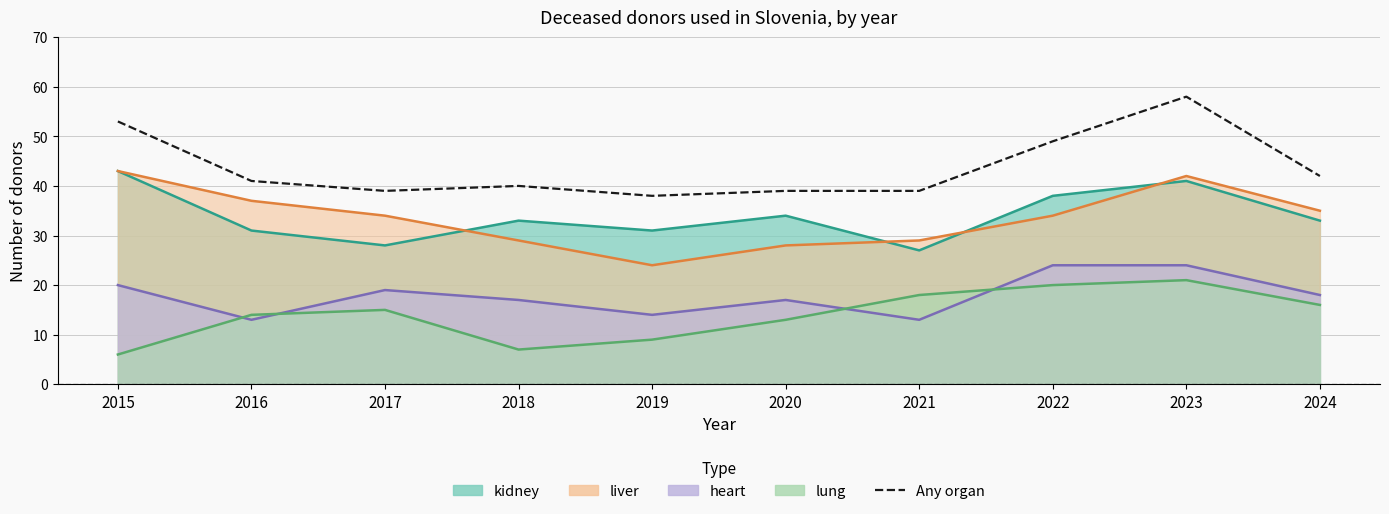

Between 2016 and 2019, which is larger?

2016